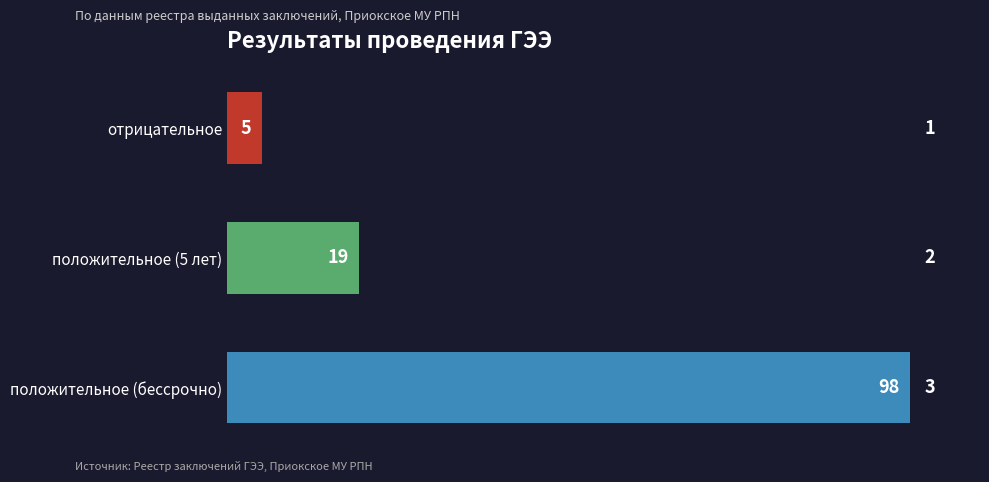

List the labels in order of value, smallest first.

отрицательное, положительное (5 лет), положительное (бессрочно)